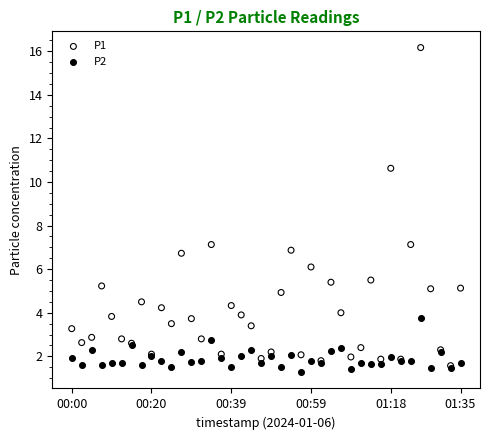

Which series contains the highest Y value?

P1